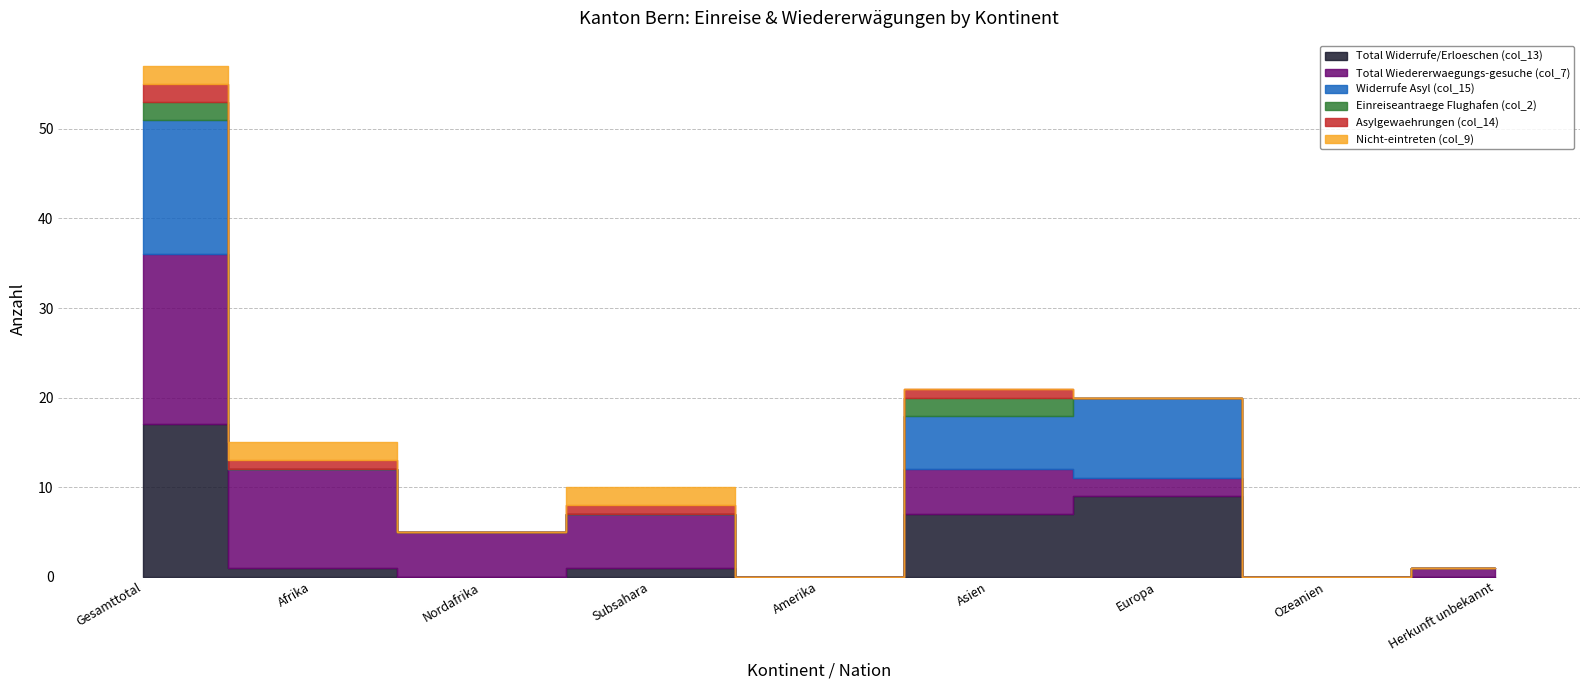

How many positive values does the Total Wiedererwaegungs-gesuche (col_7) series have?

7